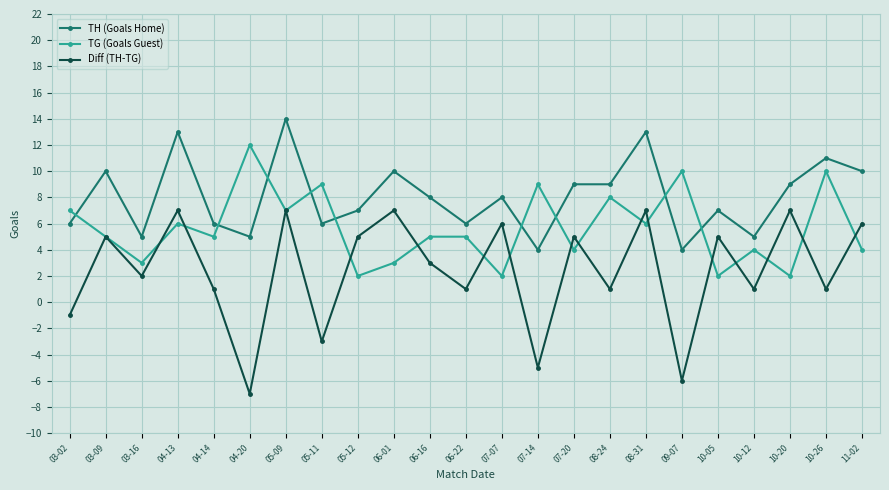

Which series has the largest total across all categories?

TH (Goals Home)